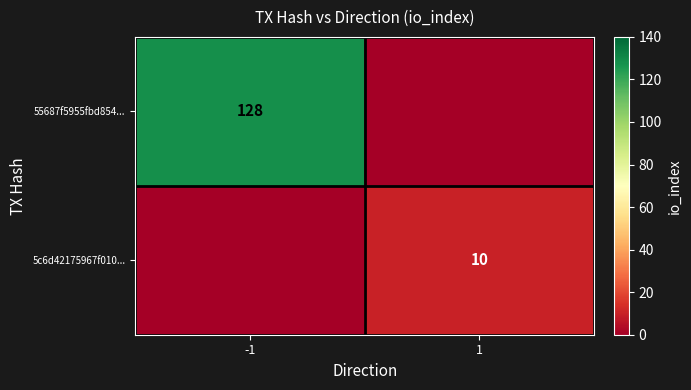

At which category does the chart reach its peak across all series?

-1